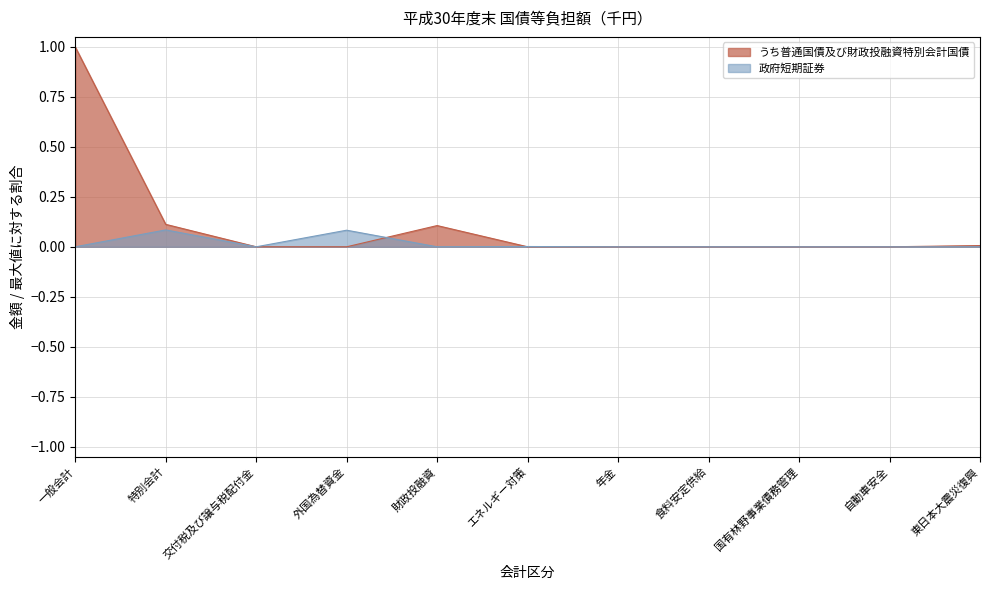

How many data points does each series have?

11